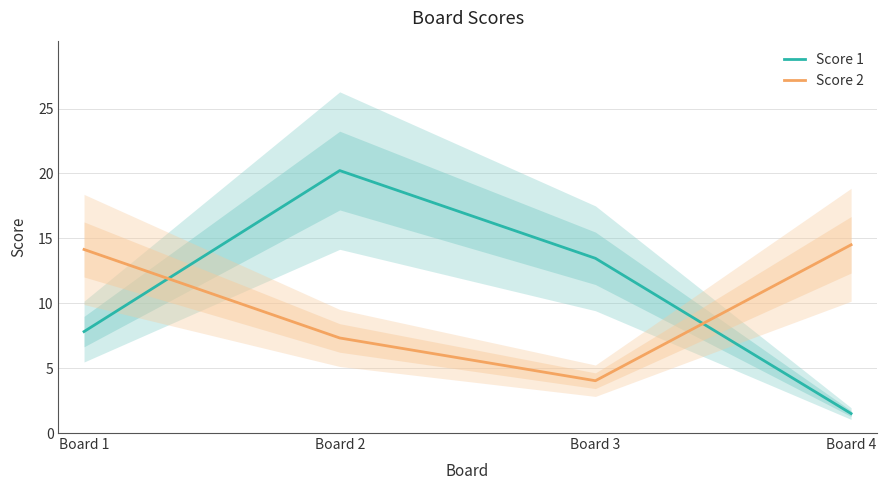

What is the sum of the Score 2 values at Board 3 and Board 1?

18.2